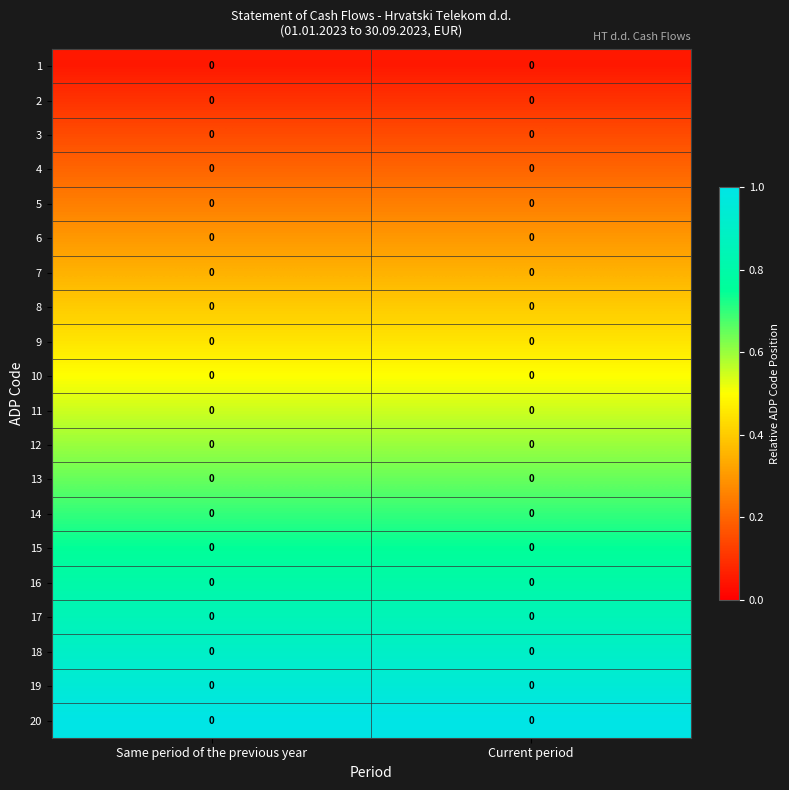

Rank the series by their maximum value, from lowest to highest.

1, 2, 3, 4, 5, 6, 7, 8, 9, 10, 11, 12, 13, 14, 15, 16, 17, 18, 19, 20